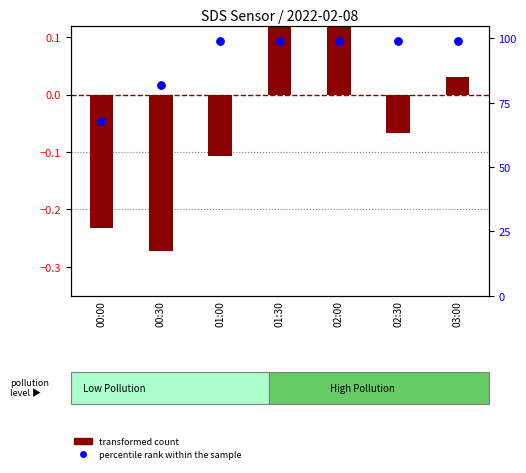

At how many categories does at least one series exceed 7?

7